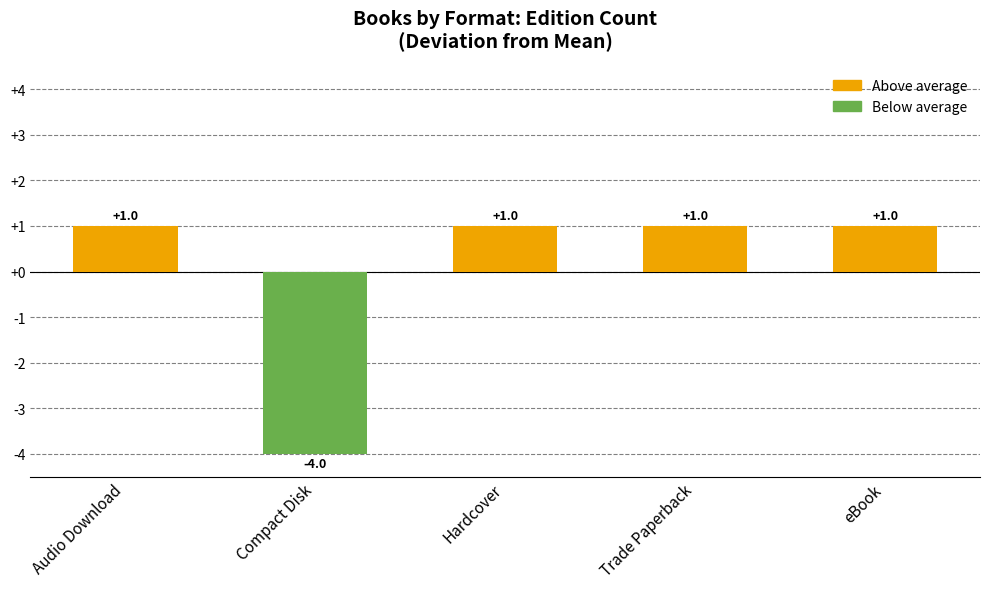

Read the value at eBook.

1